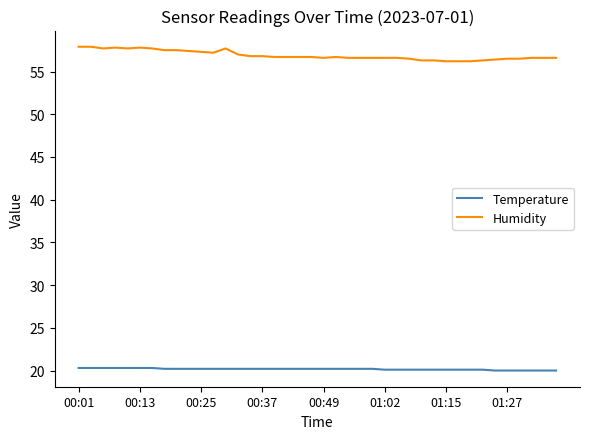

What is the difference between the maximum and minimum values in the Humidity series?

1.7